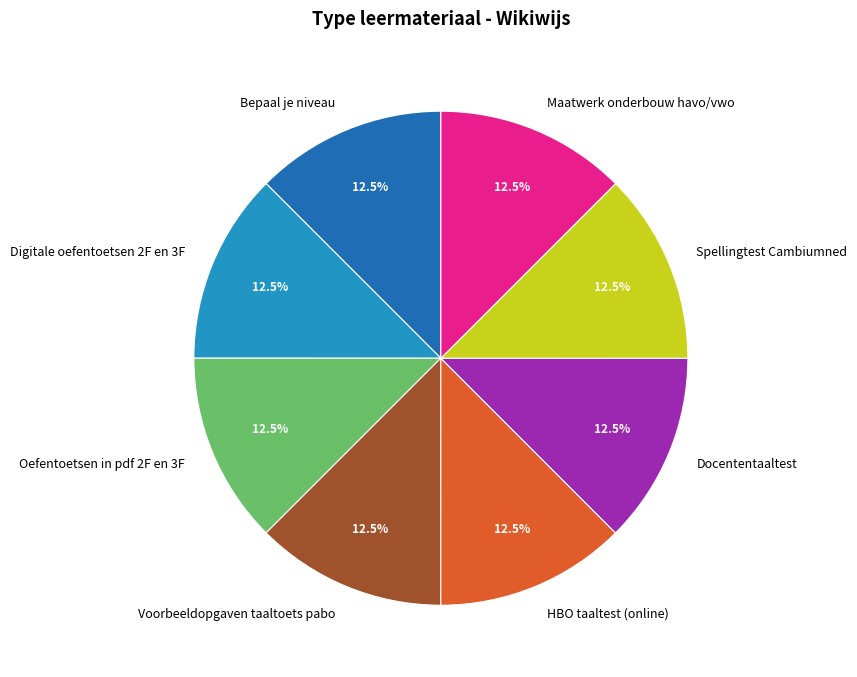

How many segments does this pie chart have?

8